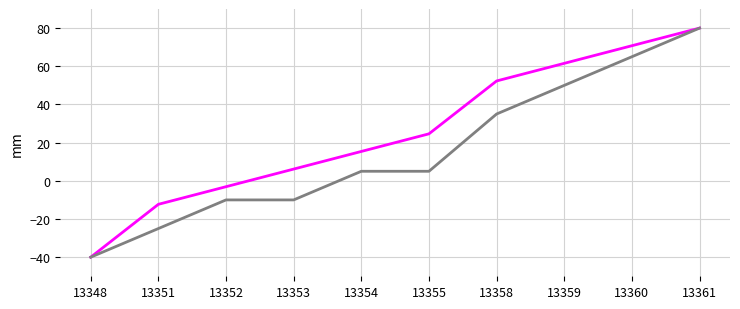

What is the spread (max minus min) of values at 13351?

12.7